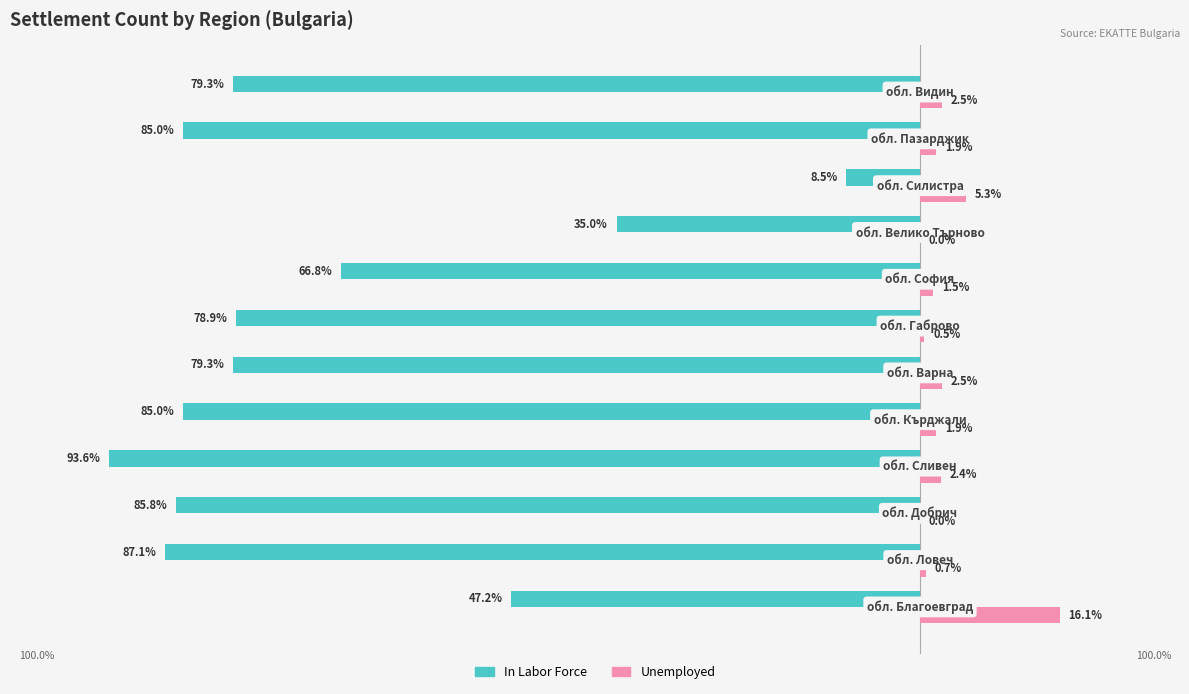

What are all the series names shown in the legend?

In Labor Force, Unemployed